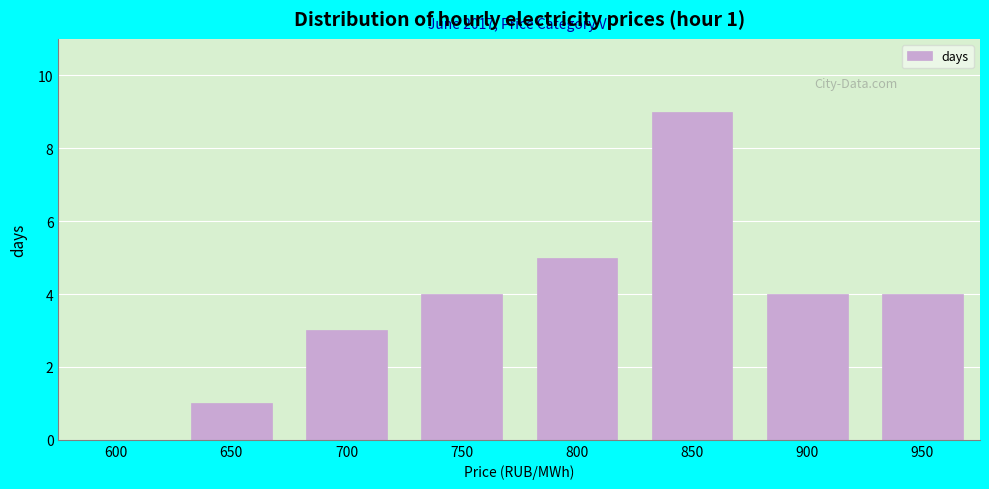

Reading right to left, what are all the values shown in this chart?

950=4	900=4	850=9	800=5	750=4	700=3	650=1	600=0